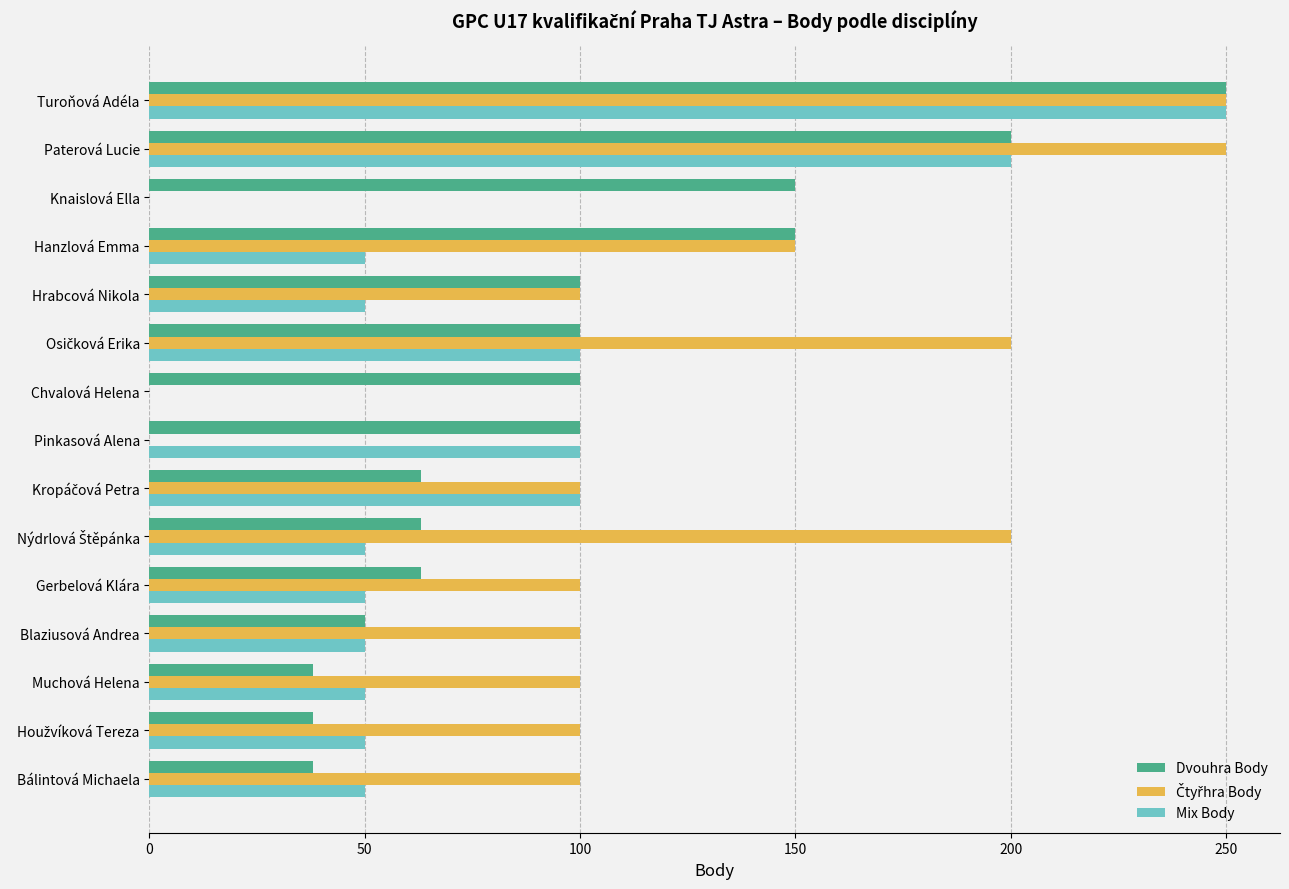

Which category has the highest value in the Dvouhra Body series?

Turoňová Adéla